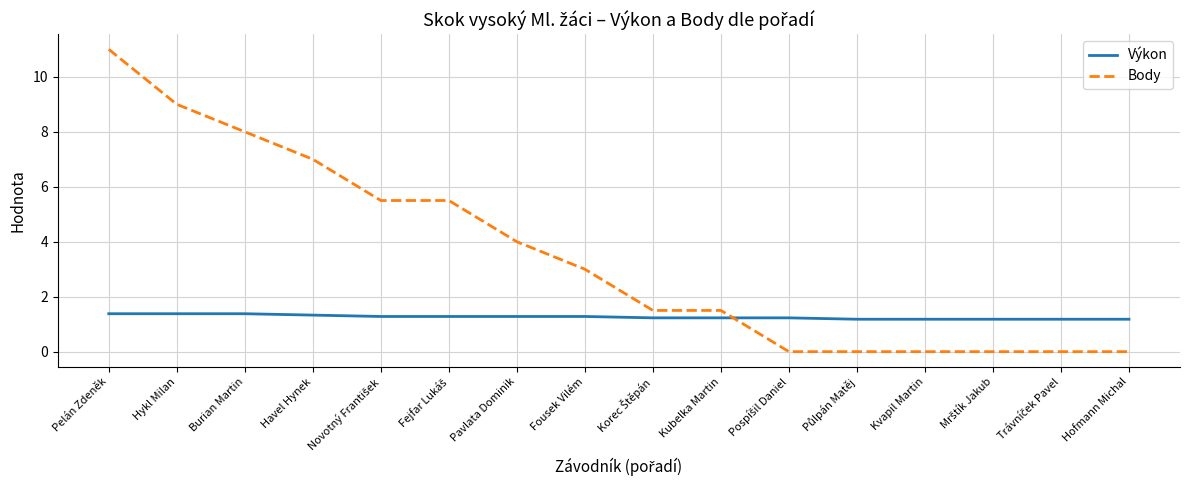

What is the approximate value of Body at Burian Martin?

8.0